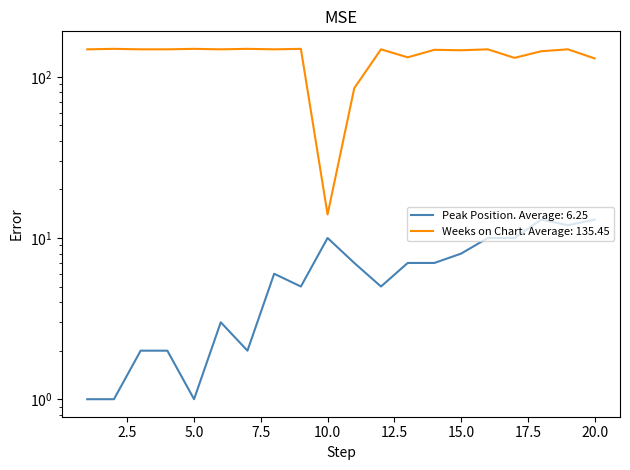

Rank the categories by Weeks on Chart value from highest to lowest.

2, 5, 7, 9, 1, 3, 4, 6, 8, 12, 16, 19, 14, 15, 18, 13, 17, 20, 11, 10